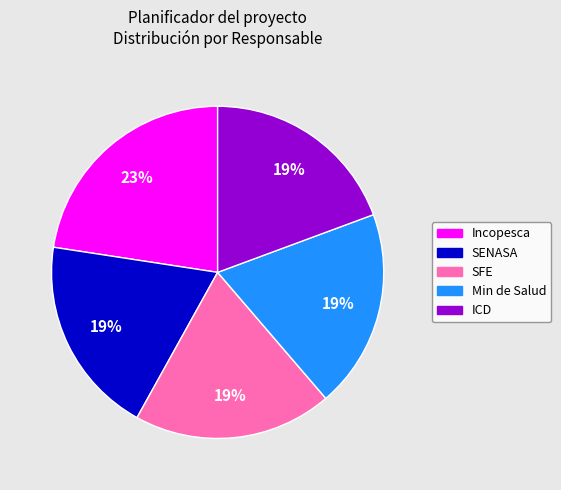

Does any single category account for the majority?

No